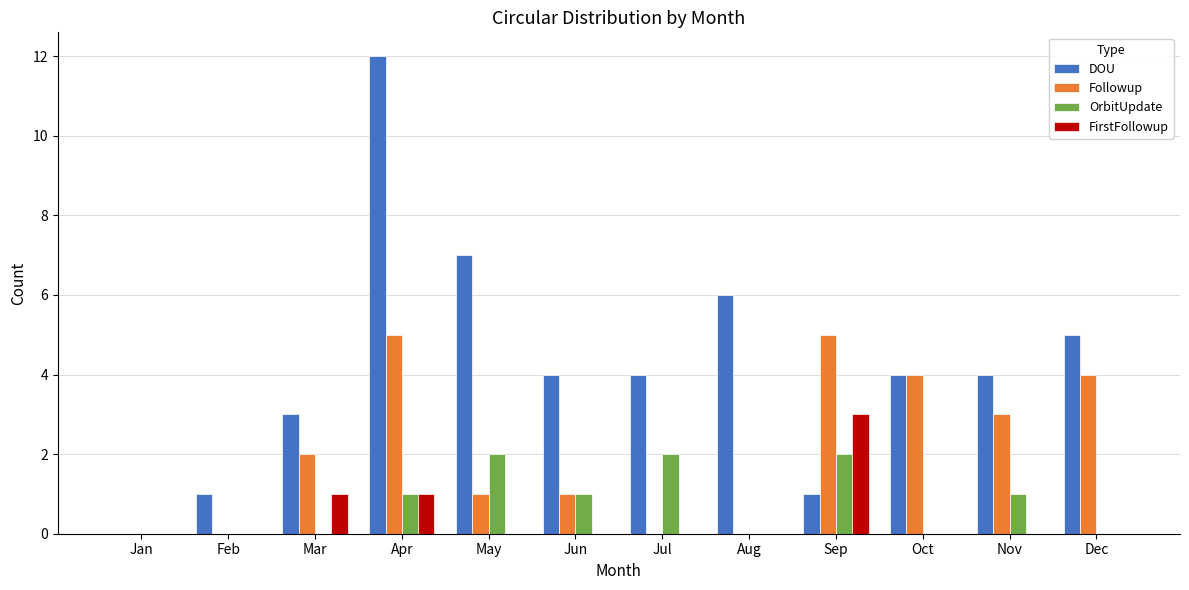

Which series has the widest spread of values?

DOU